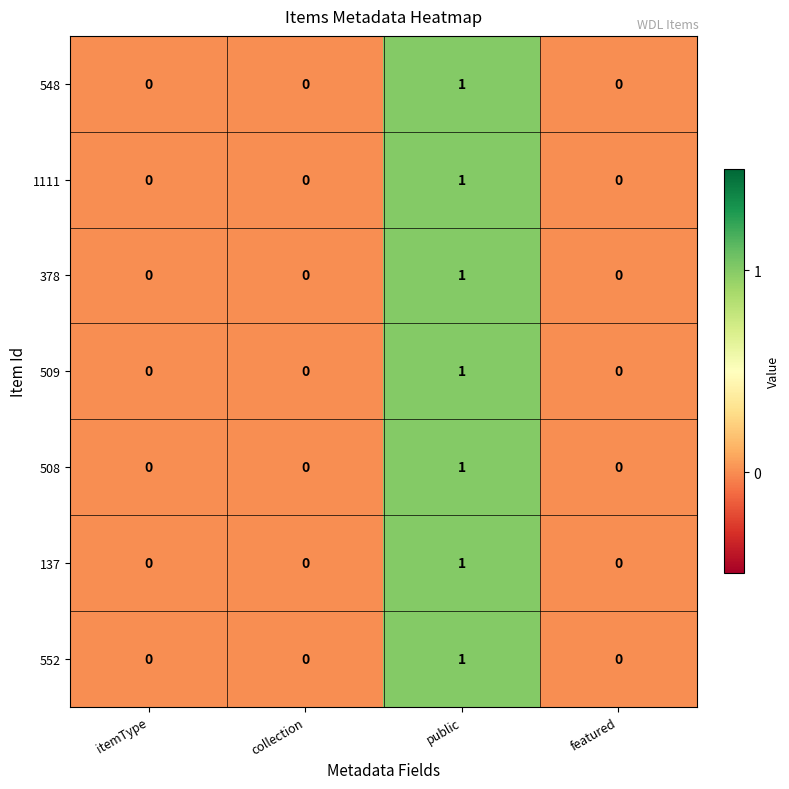

Which label corresponds to the largest value in the chart?

public